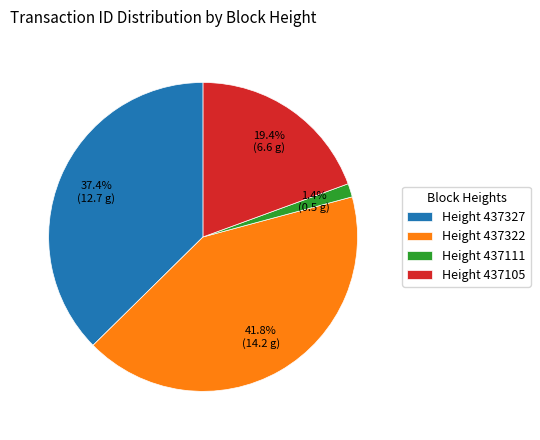

Is there a majority slice in this chart?

No